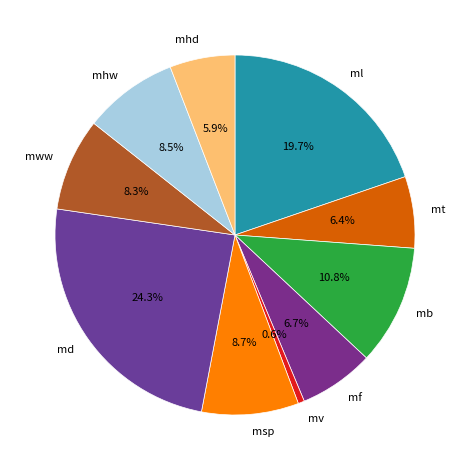

Between mhd and md, which is larger?

md